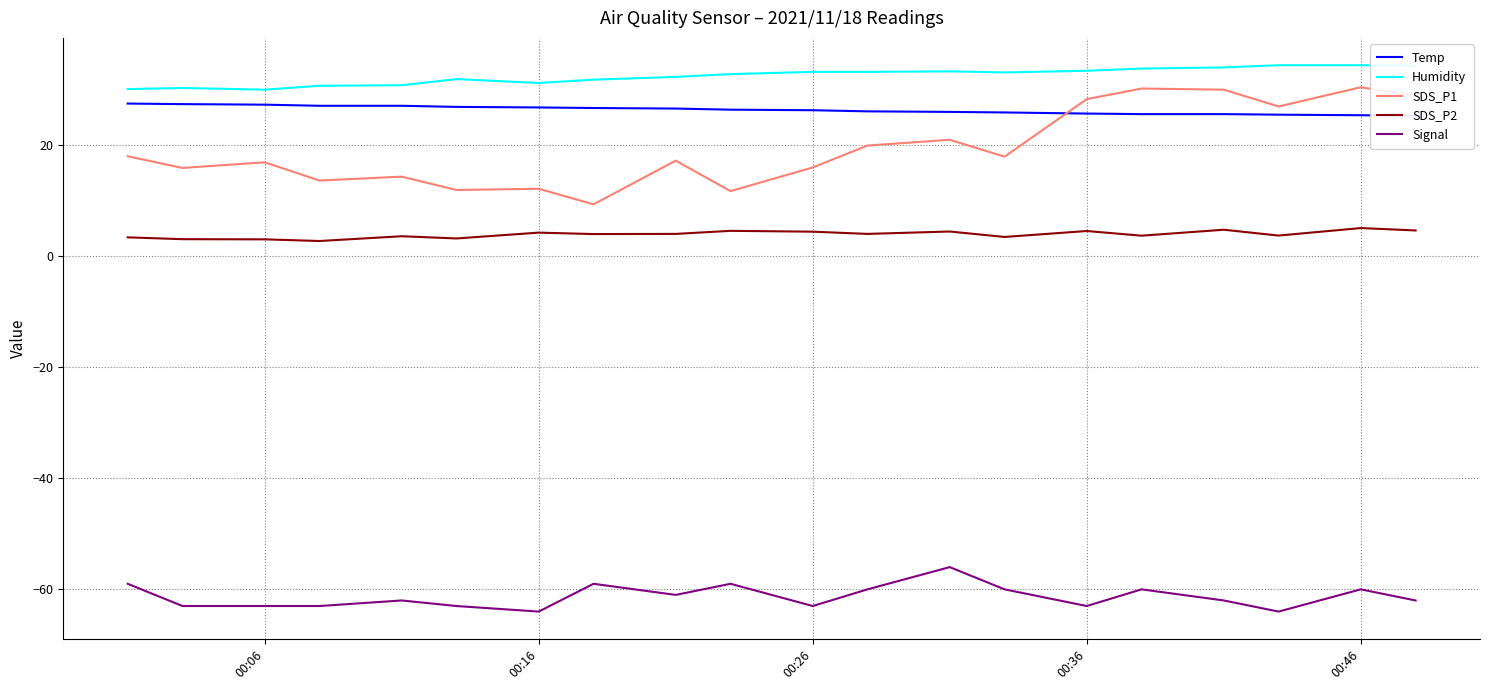

What is the highest value of the Signal series?

-56.0